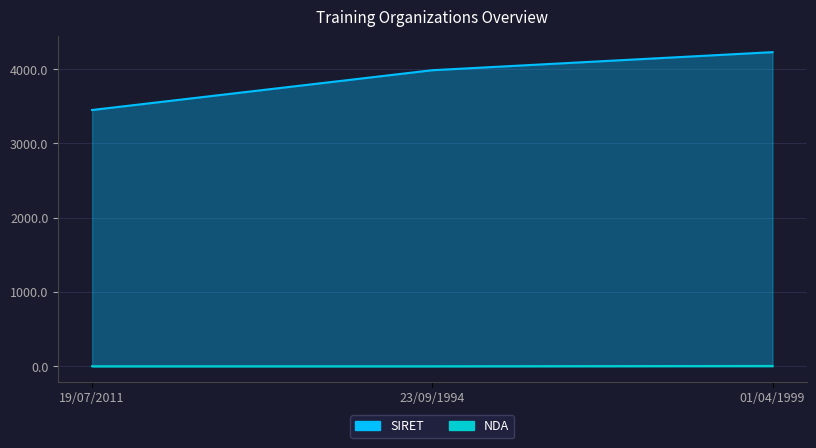

What are all the series names shown in the legend?

SIRET, NDA